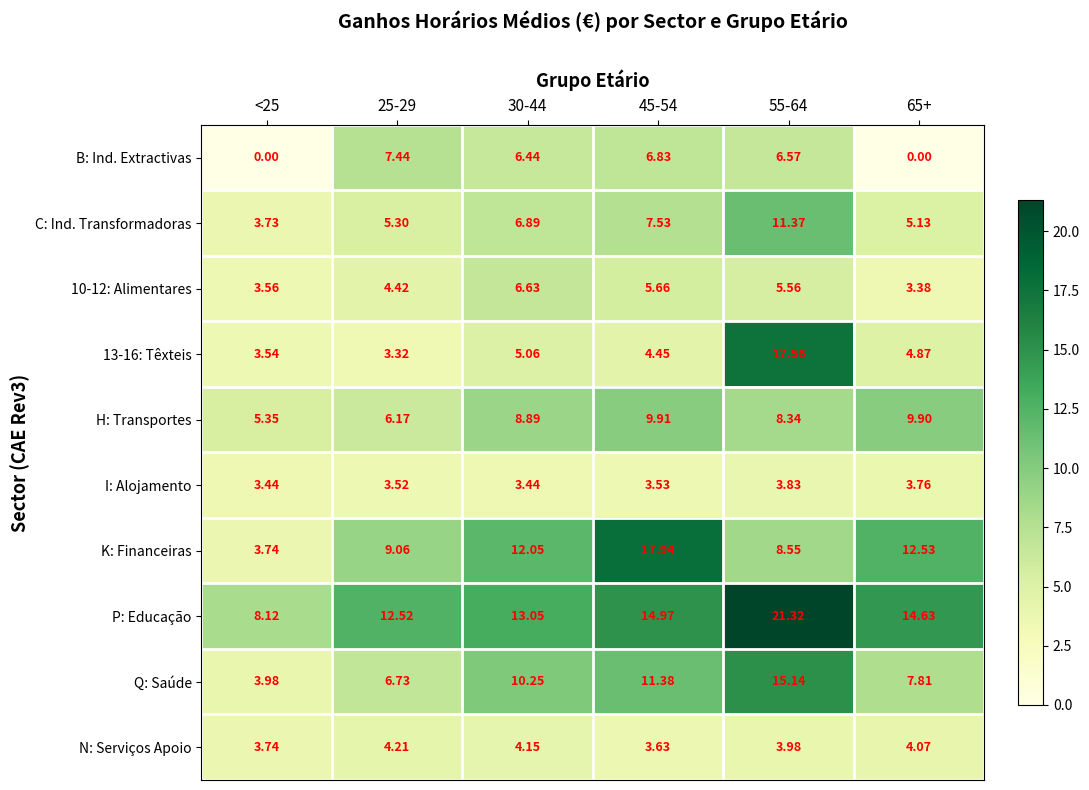

How many values in the P: Educação series exceed 14?

3